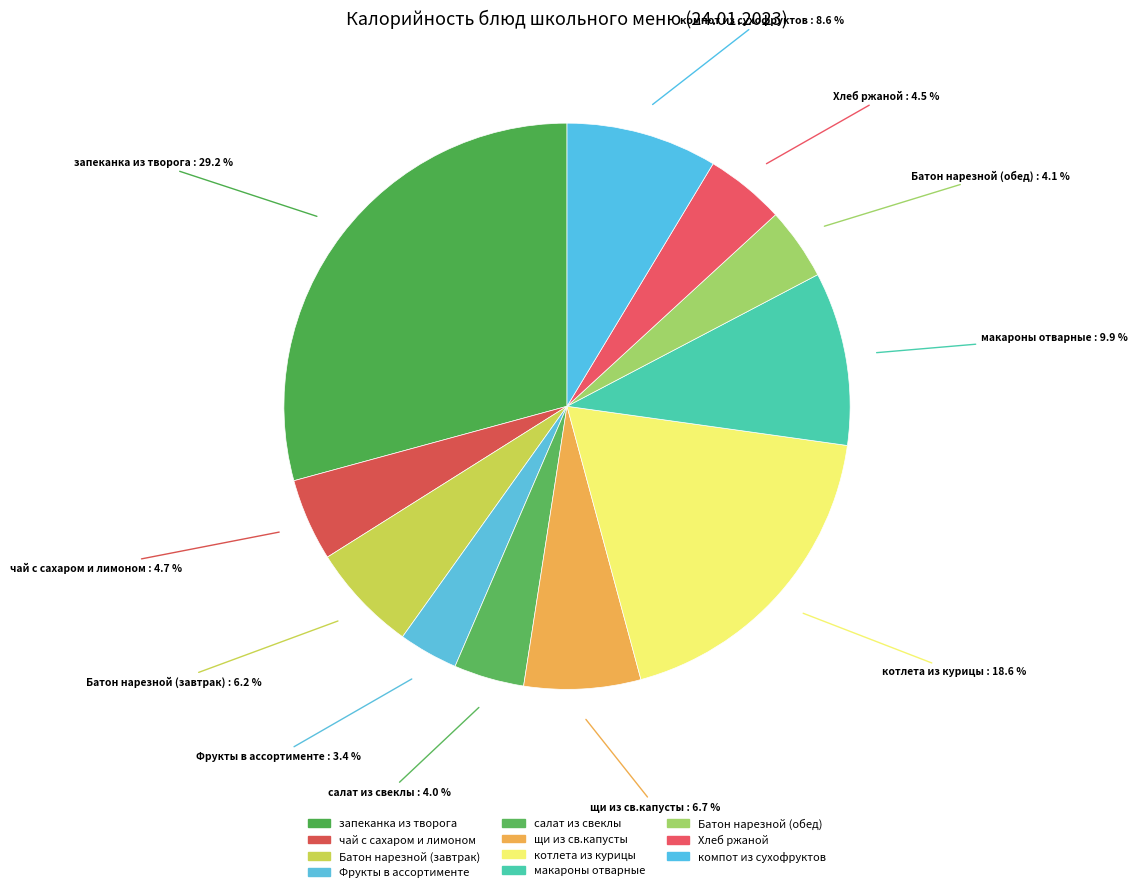

How many slices are in this pie chart?

11